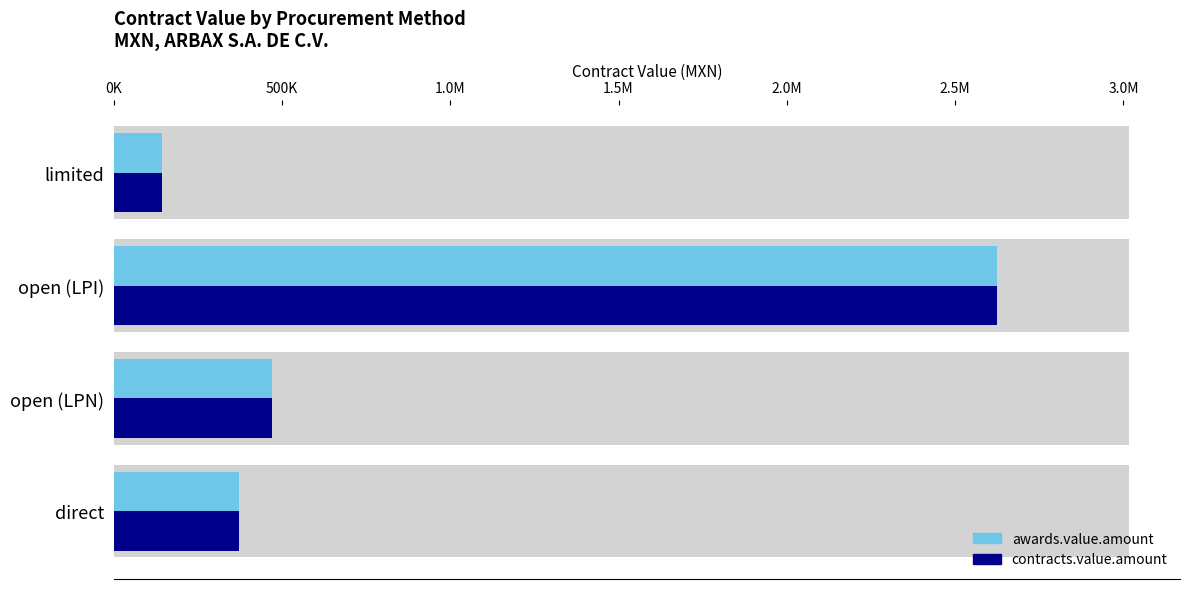

Which series has the widest spread of values?

awards.value.amount